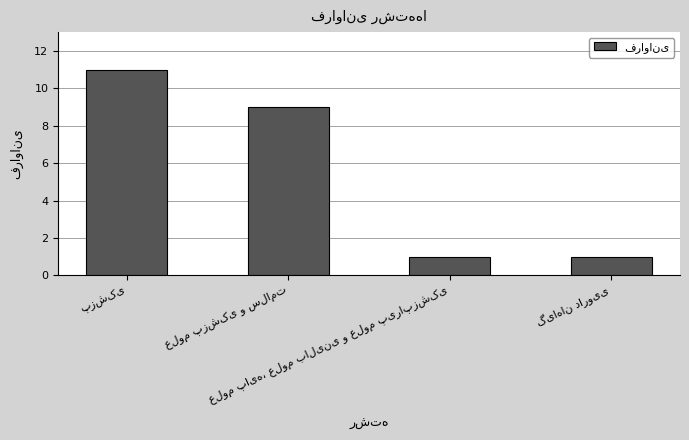

Does the chart contain stacked bars?

No